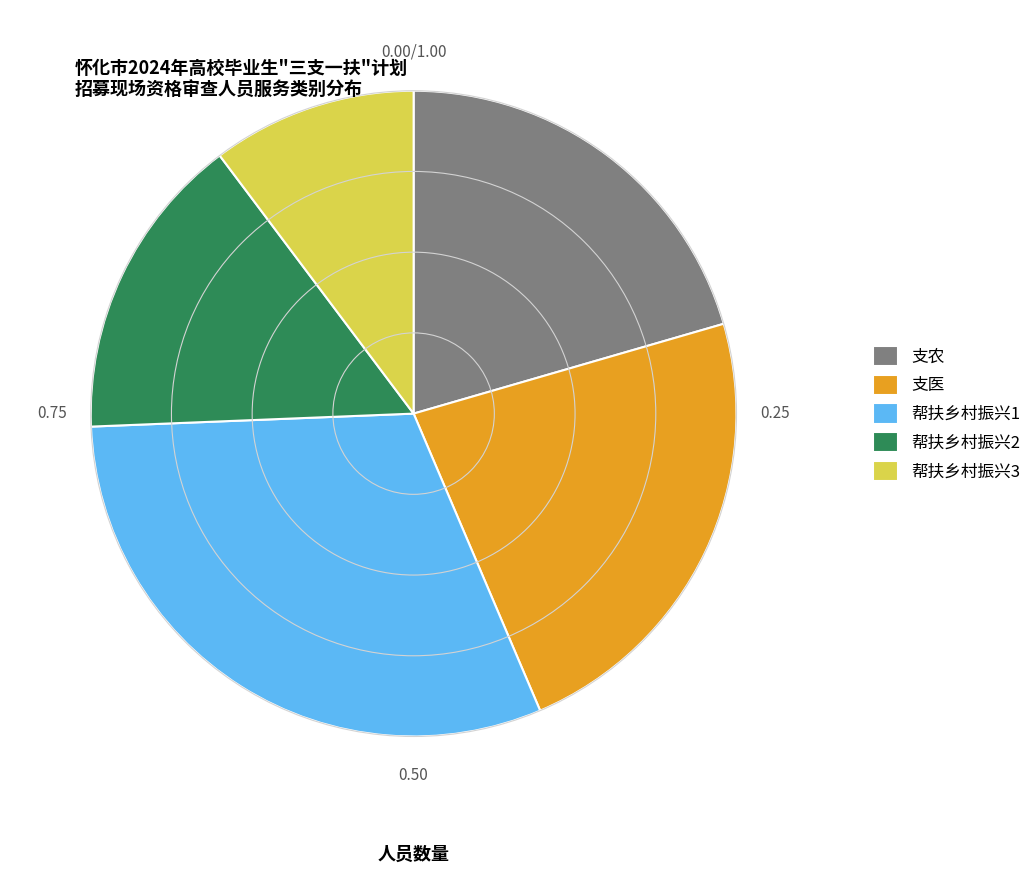

Combined, do 支医 and 帮扶乡村振兴2 account for over 50%?

No